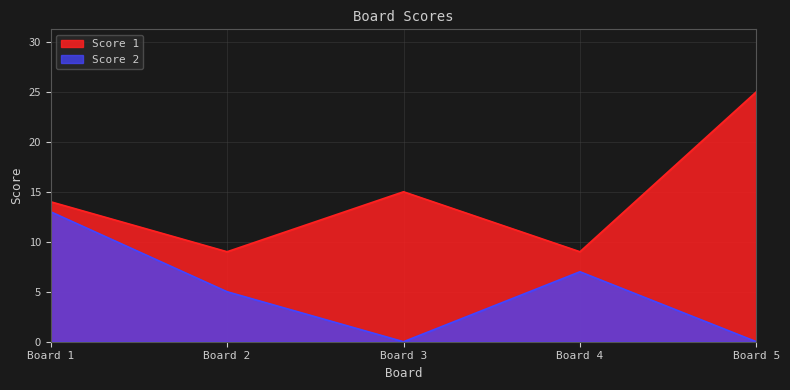

At which label is Score 1 closest to 17?

Board 3